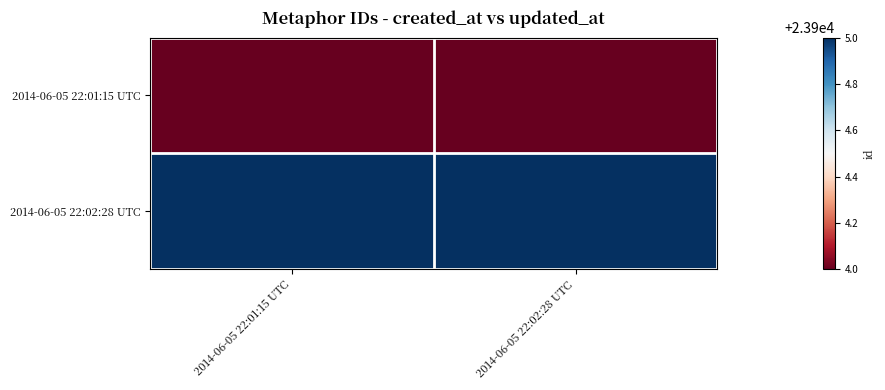

What is the greatest value displayed?

23905